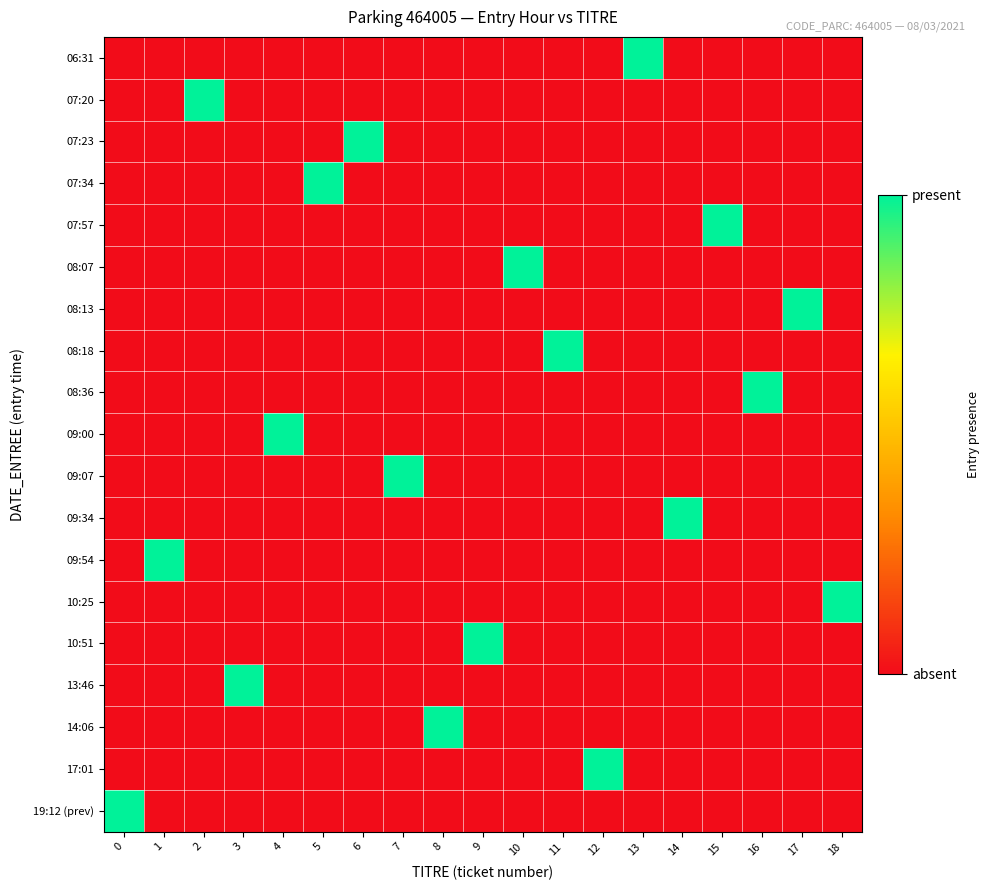

Reading left to right, extract all data points from this chart.

06:31: 0=0	1=0	2=0	3=0	4=0	5=0	6=0	7=0	8=0	9=0	10=0	11=0	12=0	13=1	14=0	15=0	16=0	17=0	18=0
07:20: 0=0	1=0	2=1	3=0	4=0	5=0	6=0	7=0	8=0	9=0	10=0	11=0	12=0	13=0	14=0	15=0	16=0	17=0	18=0
07:23: 0=0	1=0	2=0	3=0	4=0	5=0	6=1	7=0	8=0	9=0	10=0	11=0	12=0	13=0	14=0	15=0	16=0	17=0	18=0
07:34: 0=0	1=0	2=0	3=0	4=0	5=1	6=0	7=0	8=0	9=0	10=0	11=0	12=0	13=0	14=0	15=0	16=0	17=0	18=0
07:57: 0=0	1=0	2=0	3=0	4=0	5=0	6=0	7=0	8=0	9=0	10=0	11=0	12=0	13=0	14=0	15=1	16=0	17=0	18=0
08:07: 0=0	1=0	2=0	3=0	4=0	5=0	6=0	7=0	8=0	9=0	10=1	11=0	12=0	13=0	14=0	15=0	16=0	17=0	18=0
08:13: 0=0	1=0	2=0	3=0	4=0	5=0	6=0	7=0	8=0	9=0	10=0	11=0	12=0	13=0	14=0	15=0	16=0	17=1	18=0
08:18: 0=0	1=0	2=0	3=0	4=0	5=0	6=0	7=0	8=0	9=0	10=0	11=1	12=0	13=0	14=0	15=0	16=0	17=0	18=0
08:36: 0=0	1=0	2=0	3=0	4=0	5=0	6=0	7=0	8=0	9=0	10=0	11=0	12=0	13=0	14=0	15=0	16=1	17=0	18=0
09:00: 0=0	1=0	2=0	3=0	4=1	5=0	6=0	7=0	8=0	9=0	10=0	11=0	12=0	13=0	14=0	15=0	16=0	17=0	18=0
09:07: 0=0	1=0	2=0	3=0	4=0	5=0	6=0	7=1	8=0	9=0	10=0	11=0	12=0	13=0	14=0	15=0	16=0	17=0	18=0
09:34: 0=0	1=0	2=0	3=0	4=0	5=0	6=0	7=0	8=0	9=0	10=0	11=0	12=0	13=0	14=1	15=0	16=0	17=0	18=0
09:54: 0=0	1=1	2=0	3=0	4=0	5=0	6=0	7=0	8=0	9=0	10=0	11=0	12=0	13=0	14=0	15=0	16=0	17=0	18=0
10:25: 0=0	1=0	2=0	3=0	4=0	5=0	6=0	7=0	8=0	9=0	10=0	11=0	12=0	13=0	14=0	15=0	16=0	17=0	18=1
10:51: 0=0	1=0	2=0	3=0	4=0	5=0	6=0	7=0	8=0	9=1	10=0	11=0	12=0	13=0	14=0	15=0	16=0	17=0	18=0
13:46: 0=0	1=0	2=0	3=1	4=0	5=0	6=0	7=0	8=0	9=0	10=0	11=0	12=0	13=0	14=0	15=0	16=0	17=0	18=0
14:06: 0=0	1=0	2=0	3=0	4=0	5=0	6=0	7=0	8=1	9=0	10=0	11=0	12=0	13=0	14=0	15=0	16=0	17=0	18=0
17:01: 0=0	1=0	2=0	3=0	4=0	5=0	6=0	7=0	8=0	9=0	10=0	11=0	12=1	13=0	14=0	15=0	16=0	17=0	18=0
19:12 (prev): 0=1	1=0	2=0	3=0	4=0	5=0	6=0	7=0	8=0	9=0	10=0	11=0	12=0	13=0	14=0	15=0	16=0	17=0	18=0